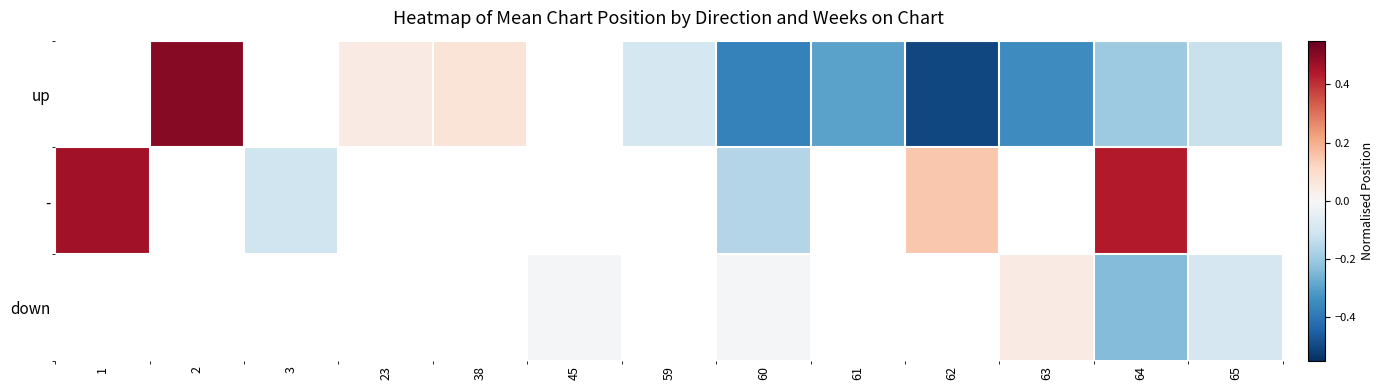

How many values in up are above zero?

3